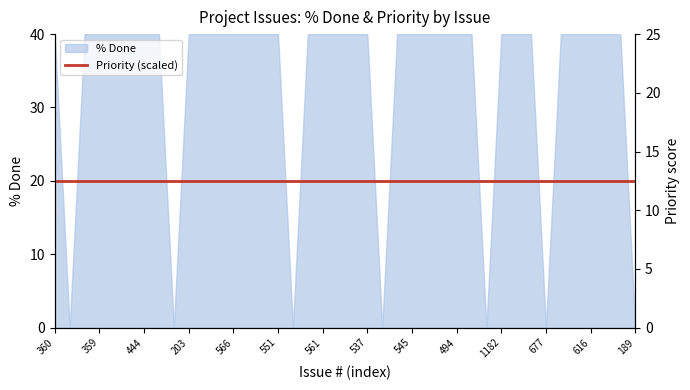

At which category does the chart reach its minimum across all series?

553